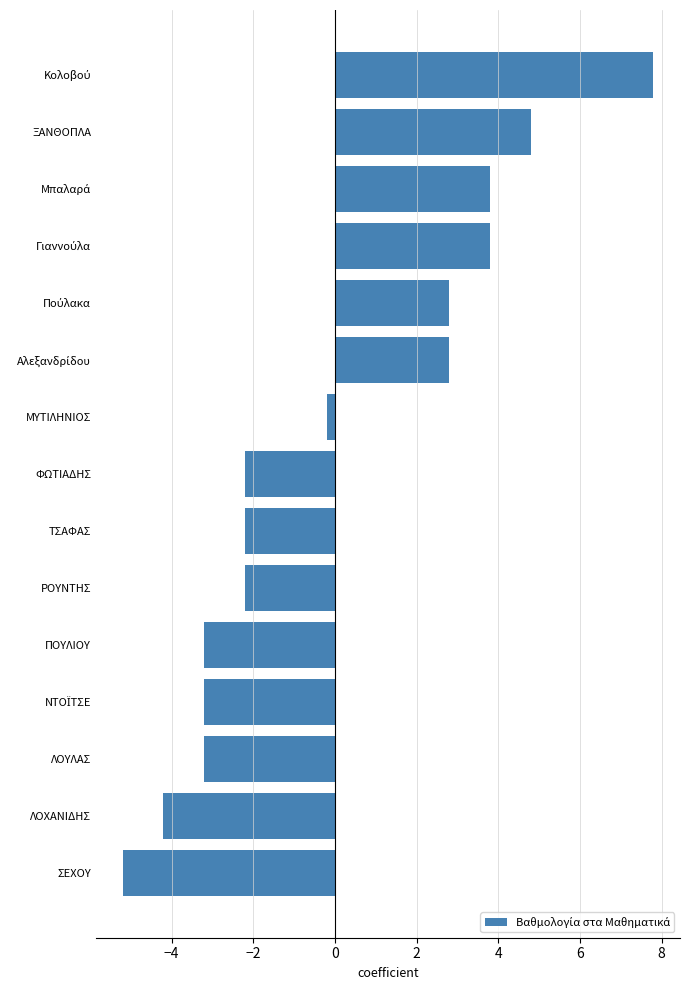

What is the minimum value shown in the chart?

-5.2